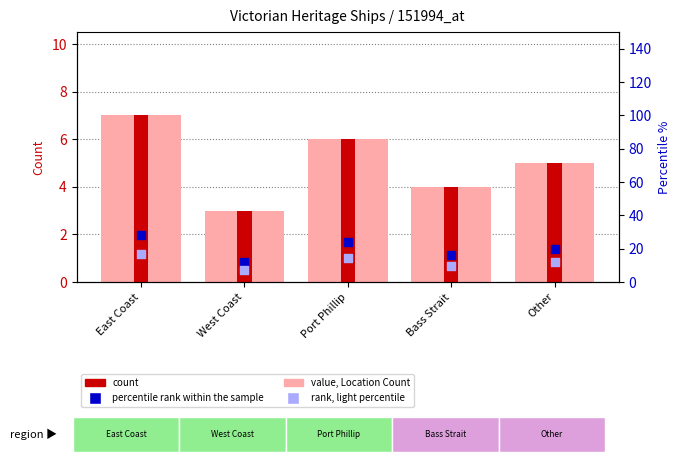

Which series has the largest Y range (max minus min)?

percentile rank within the sample